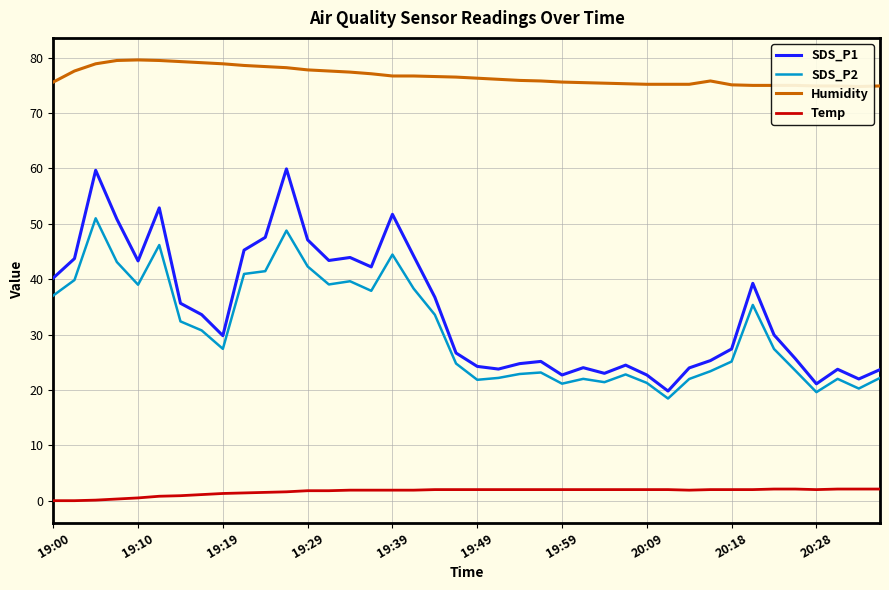

True or false: SDS_P1 and Temp cross at least once.

False